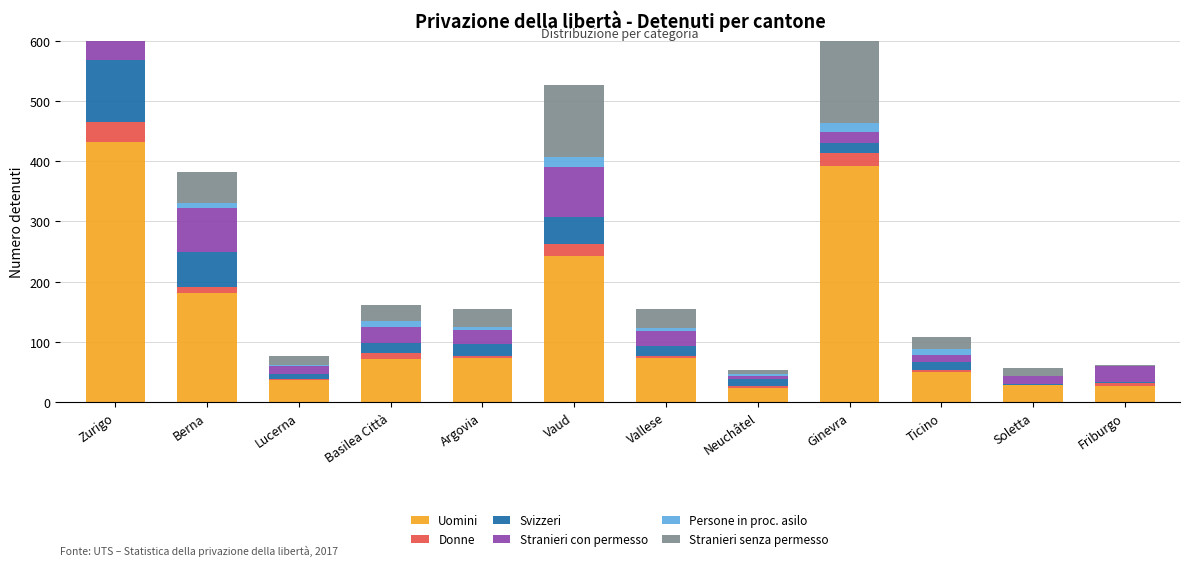

Between Ticino and Vaud, which is larger?

Vaud